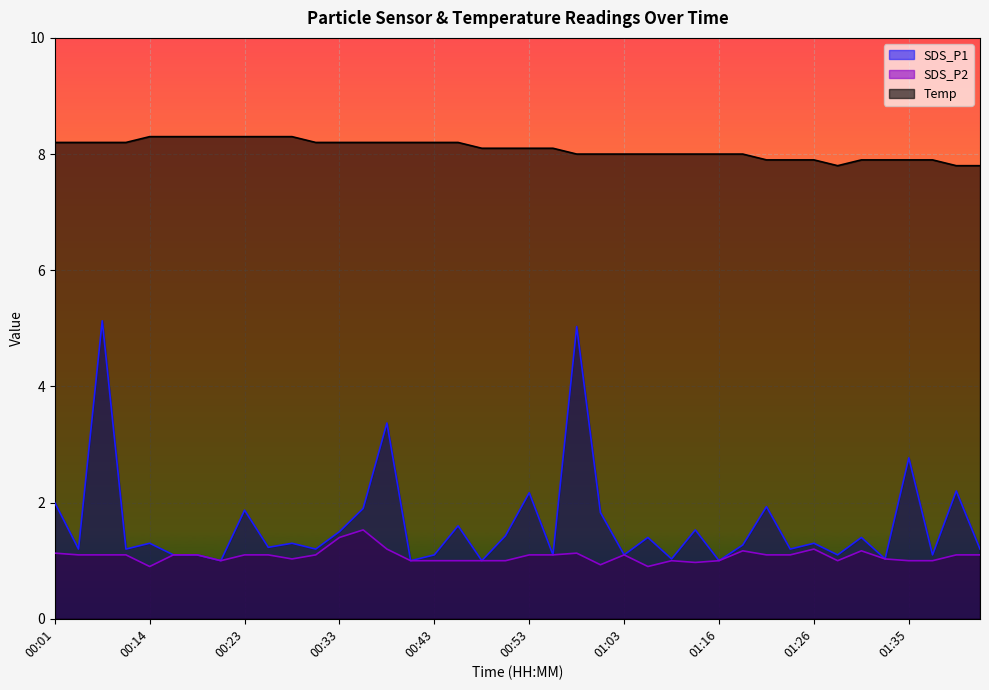

What is the difference between the second highest and second lowest values in the Temp series?

0.5